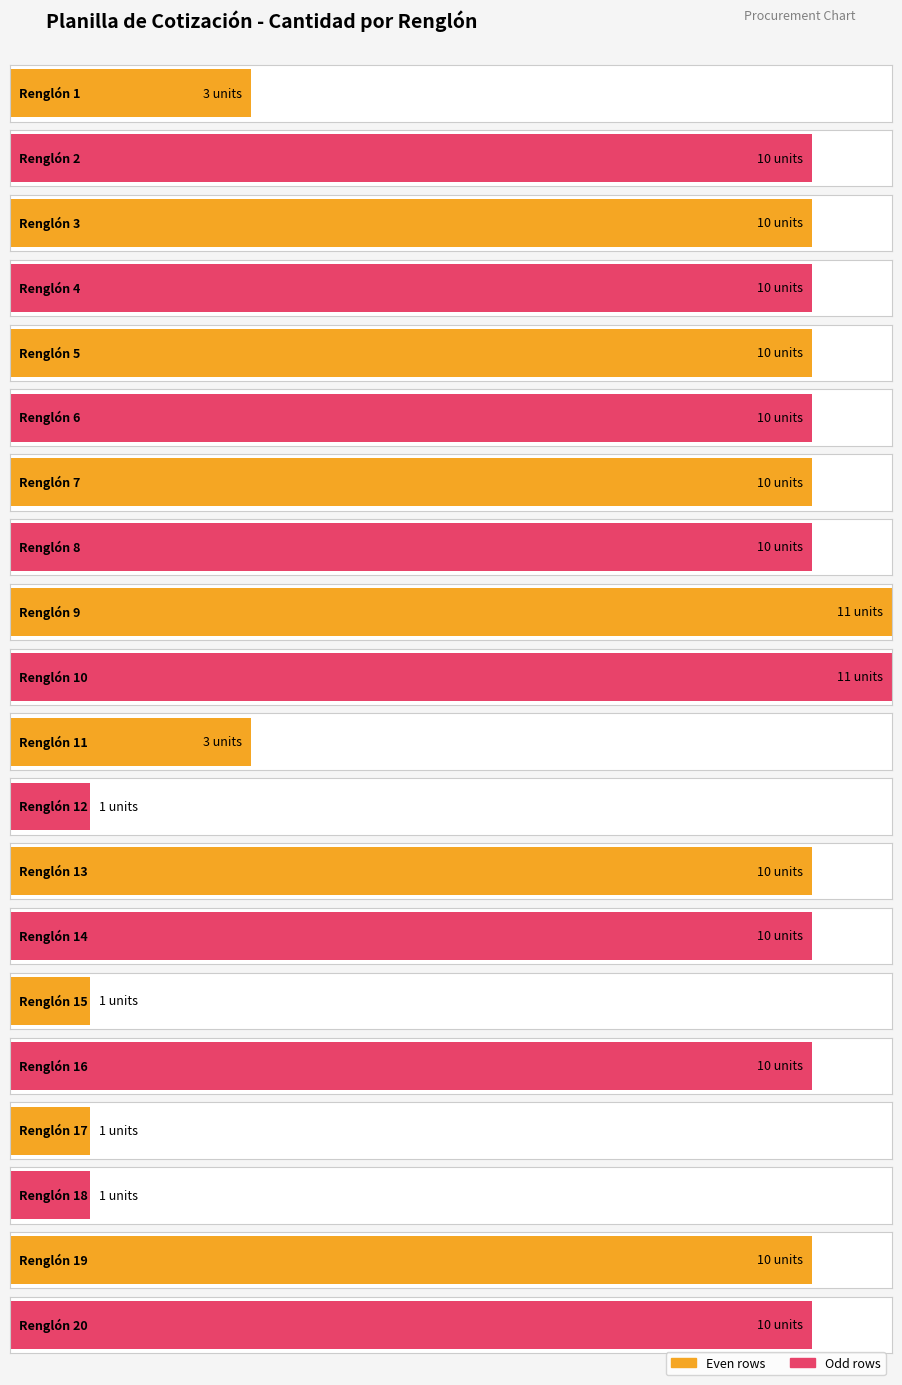

The value at Renglón 15 is 2. True or false?

False